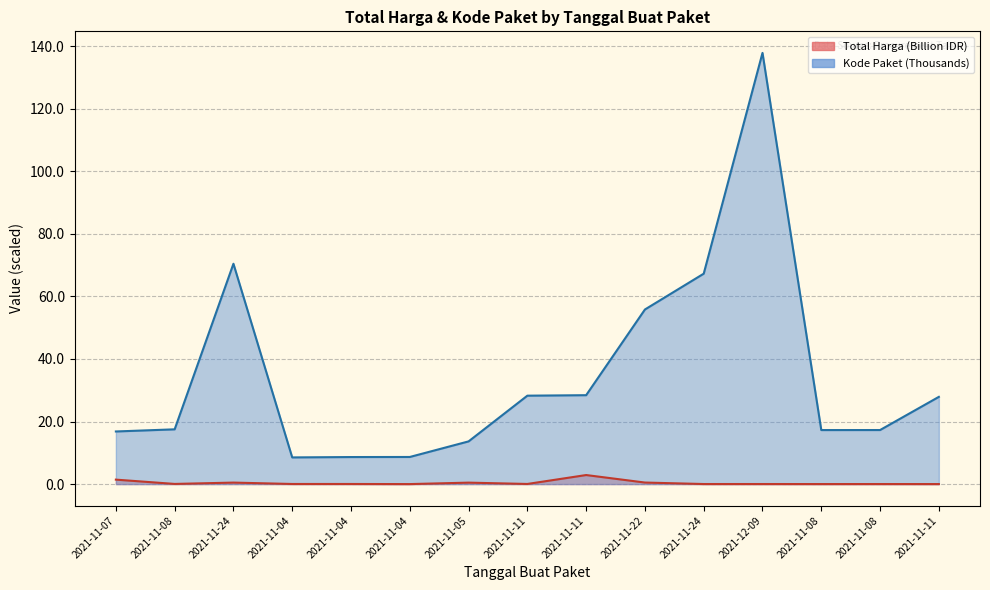

The value of Total Harga at 2021-11-08 is 0.0. True or false?

False